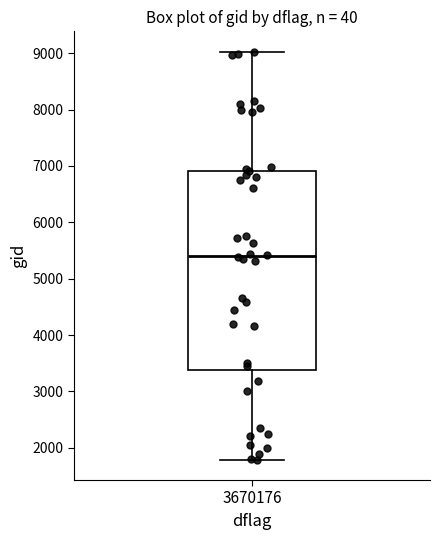

Read this box plot against the y-axis: the position of the median line, the range covered by the box, and the ends of both whiskers. The values are not printed on the chart, so give them approximately, as read against the axis.

median 5400, box 3400 to 6900, whiskers 1800 to 9000